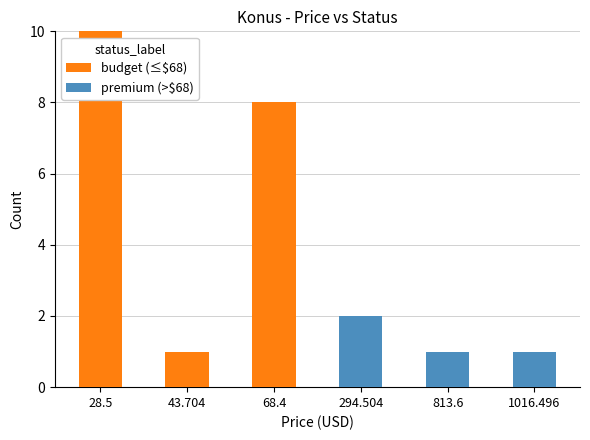

What is the difference between the budget (≤$68) values at 68.4 and 1016.496?

8